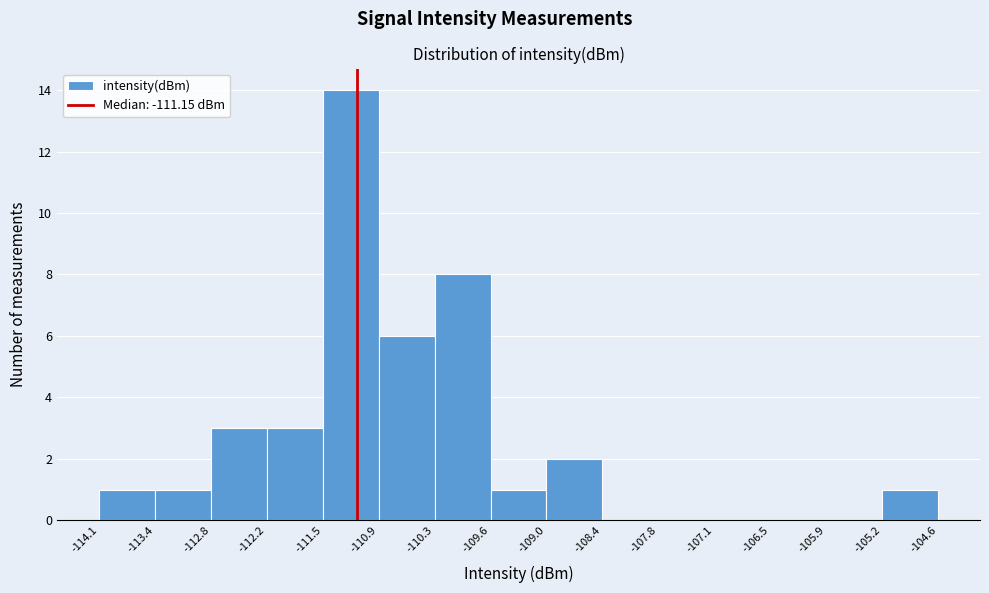

Which range on the x-axis has the tallest bar?

-111.5 to -110.9